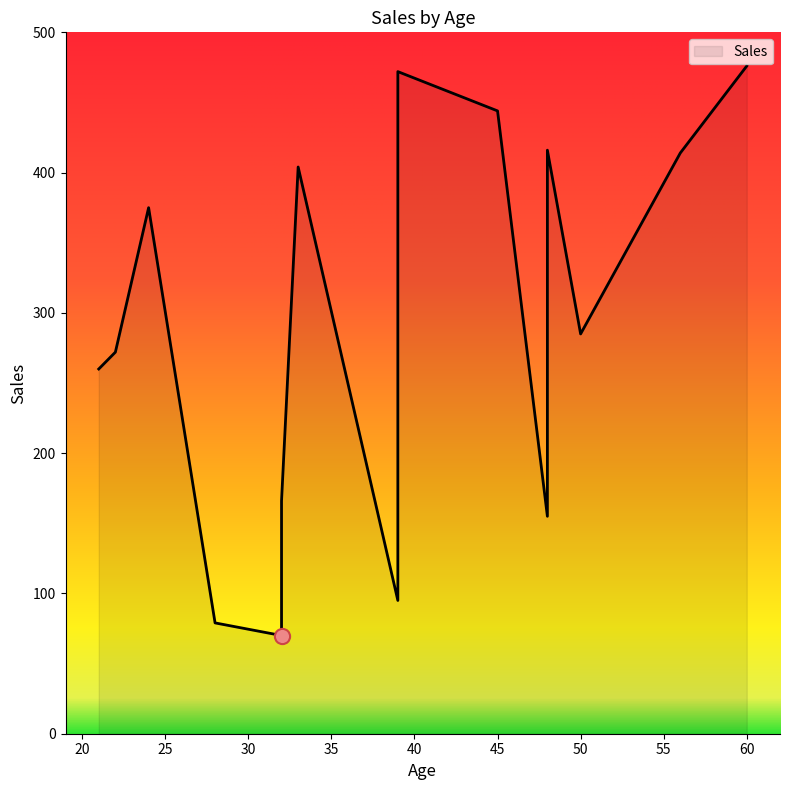

Which has a higher value, 28 or 33?

33